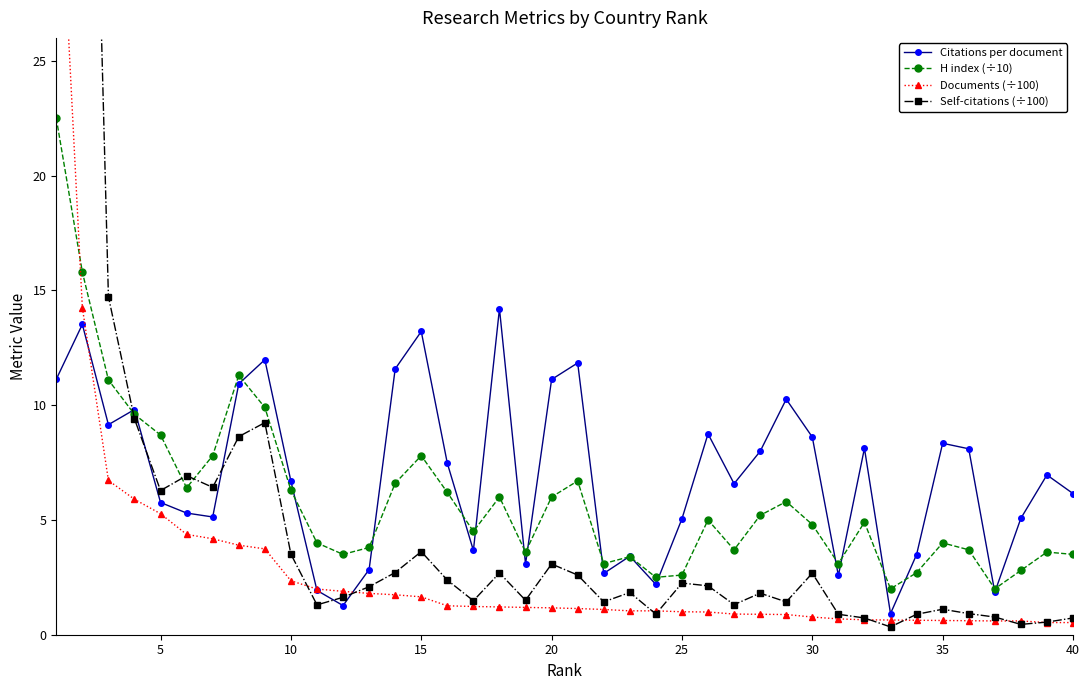

What is the minimum value for Citations per document?

0.9